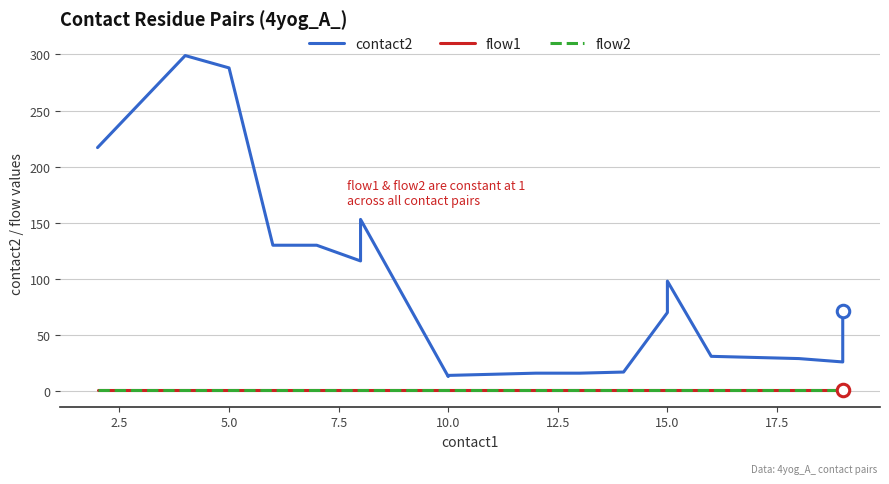

How many lines are shown in the chart?

3